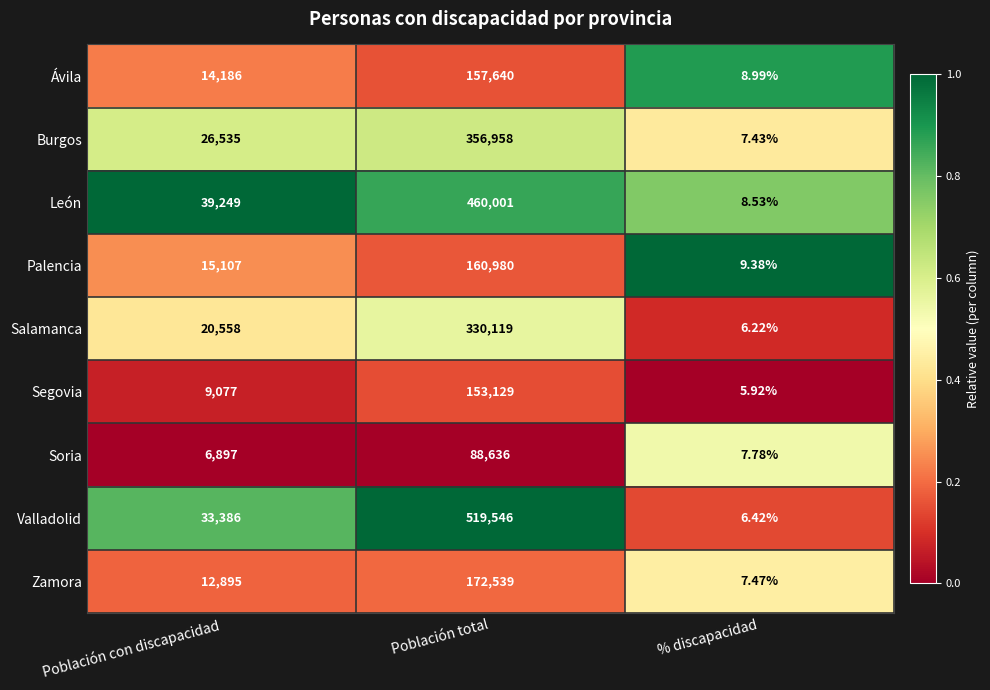

How many data points does each series have?

3